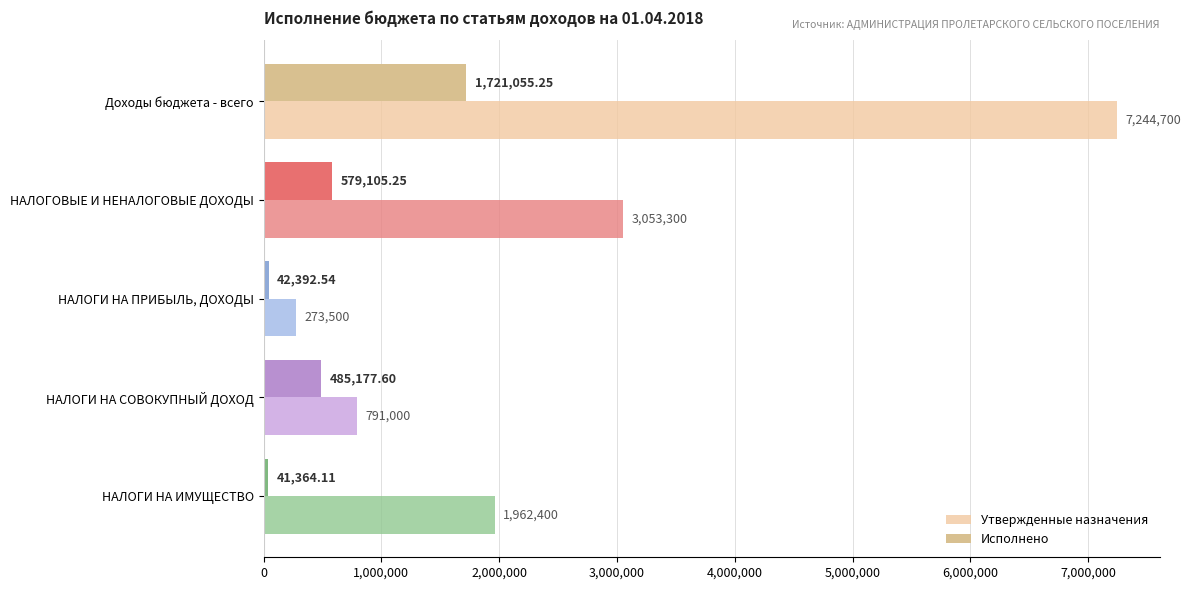

Rank the series by their average value, from lowest to highest.

Исполнено, Утвержденные назначения